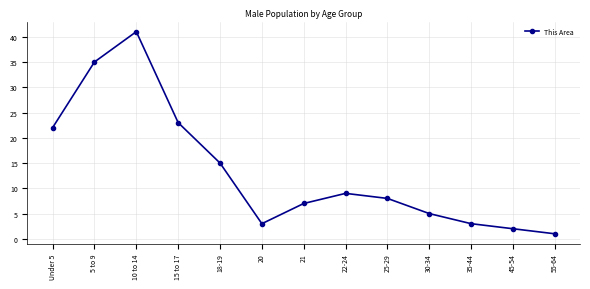

True or false: the data shows 15 at 18-19.

True